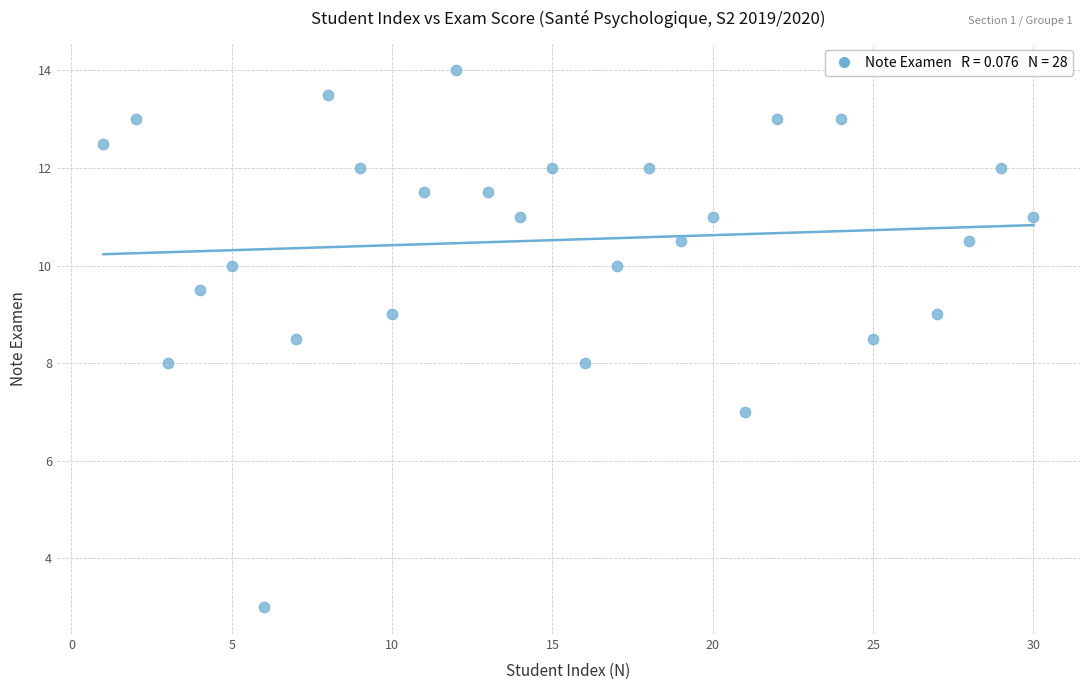

What is the range of Y values (max minus min)?

11.0